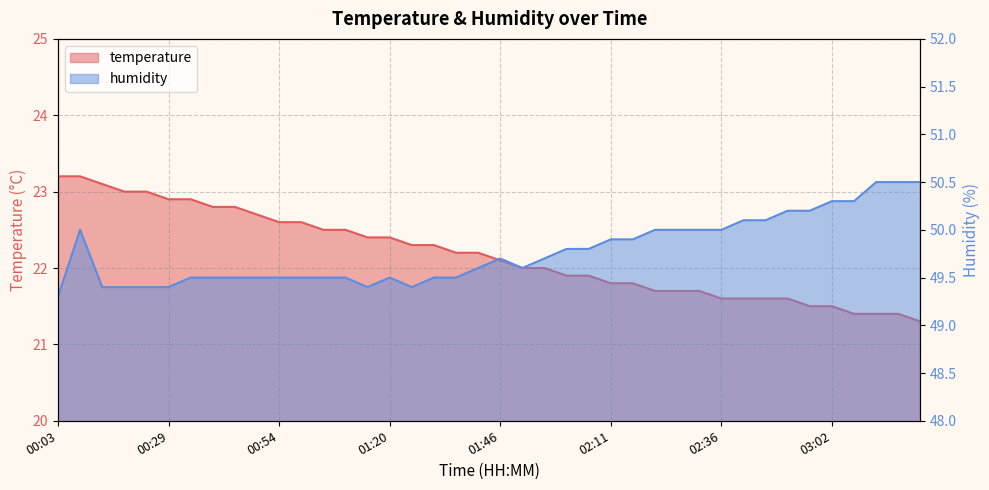

What position from the right is 01:41?

21